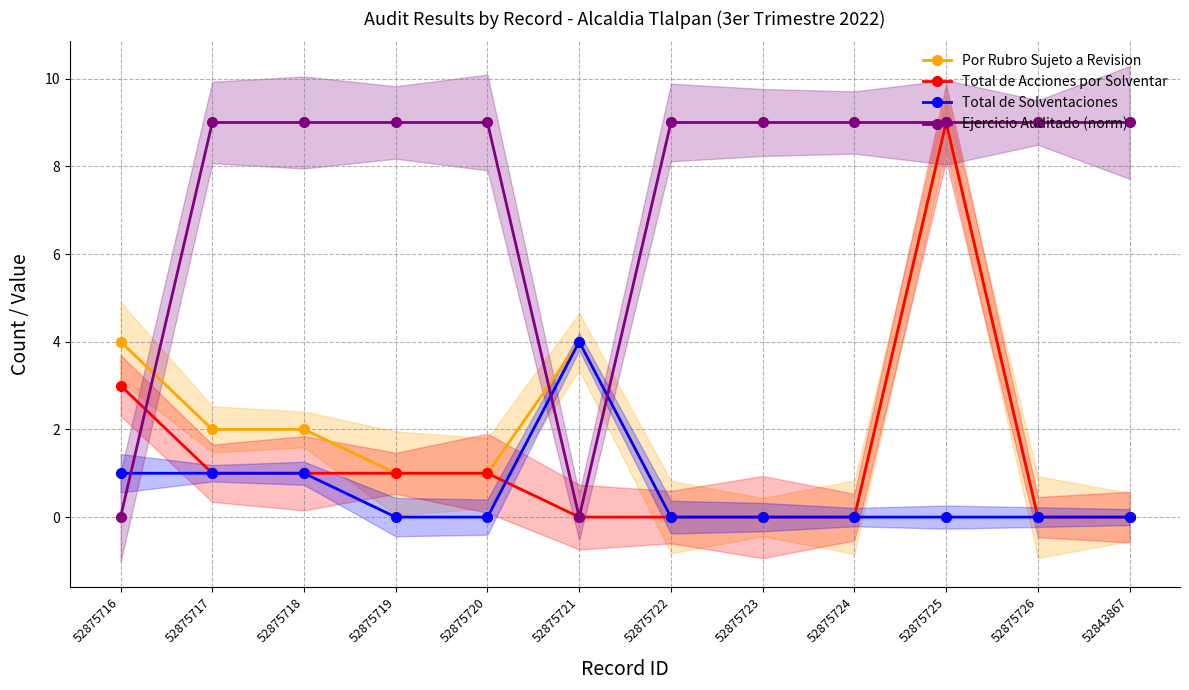

What is the label of the 10th point from the right?

52875718